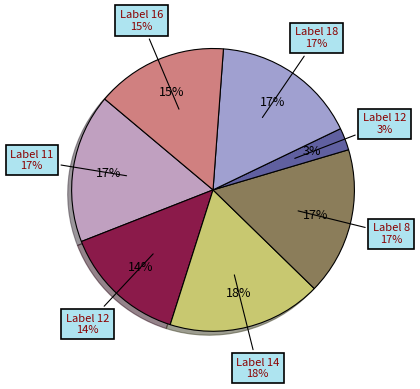

Which has a higher value, 8 or 14?

14